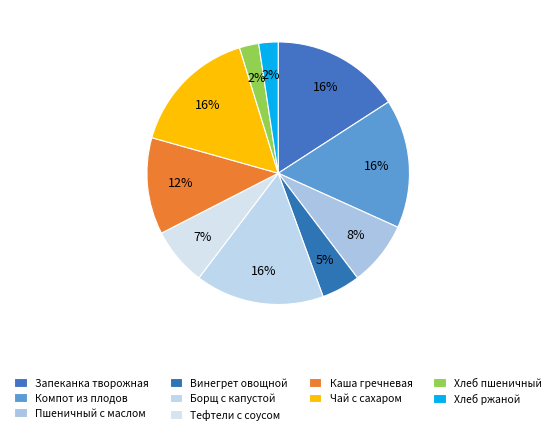

How many slices are in this pie chart?

10